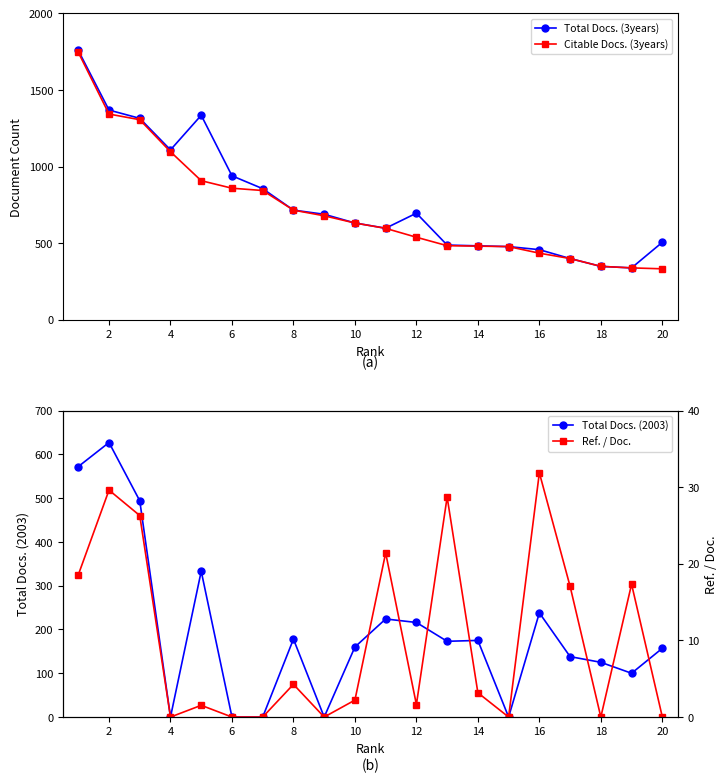

What is the highest value of the Citable Docs. (3years) series?

1746